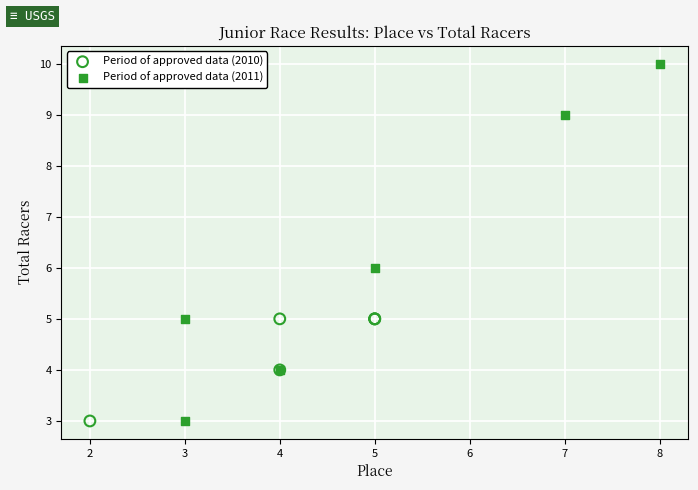

What are all the series names shown in the legend?

Period of approved data (2010), Period of approved data (2011)